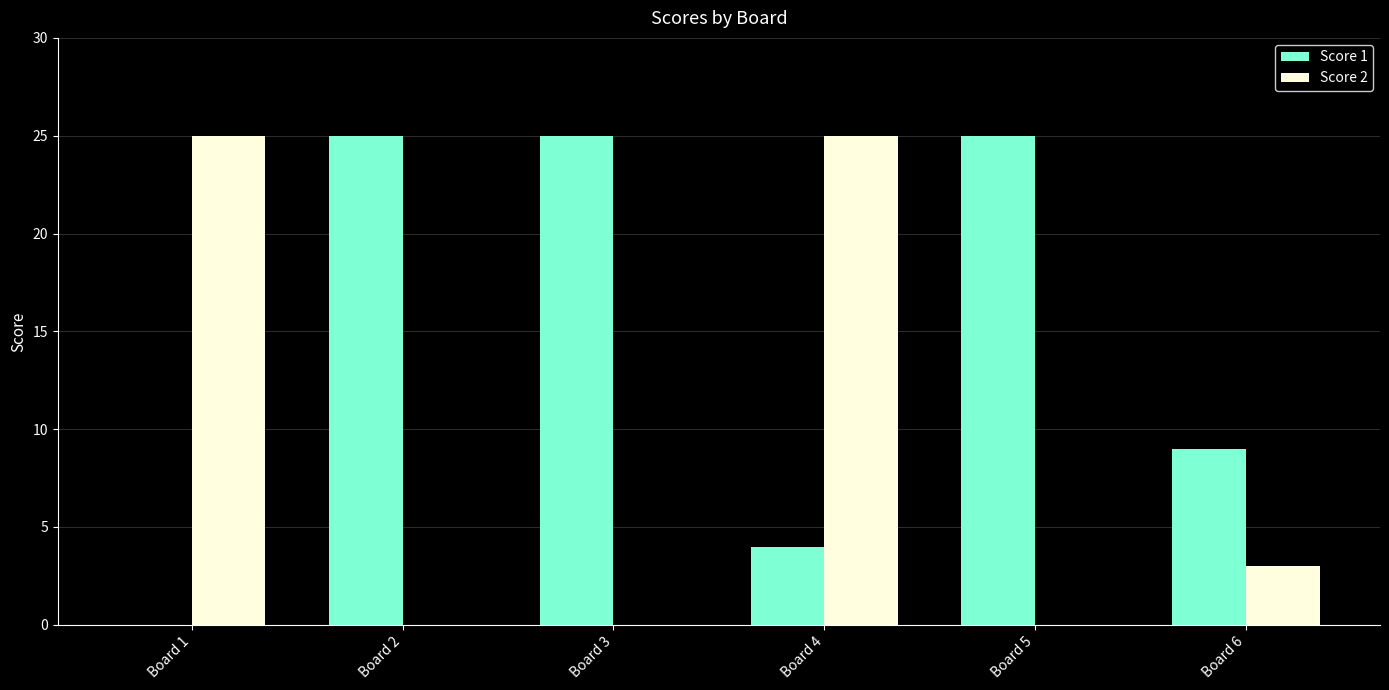

What is the average value of the Score 2 series?

9